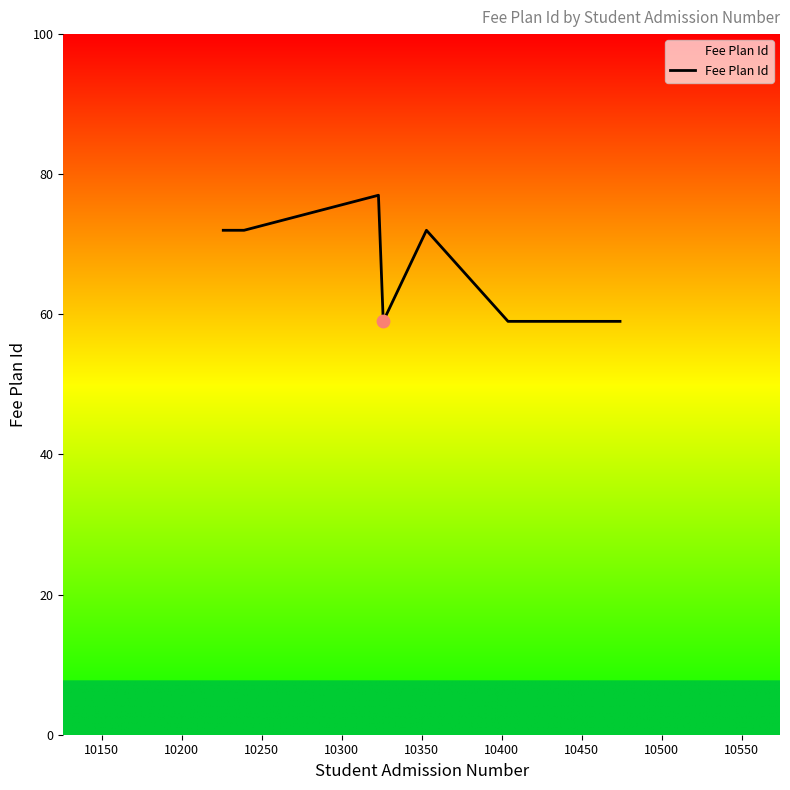

What is the smallest value displayed?

59